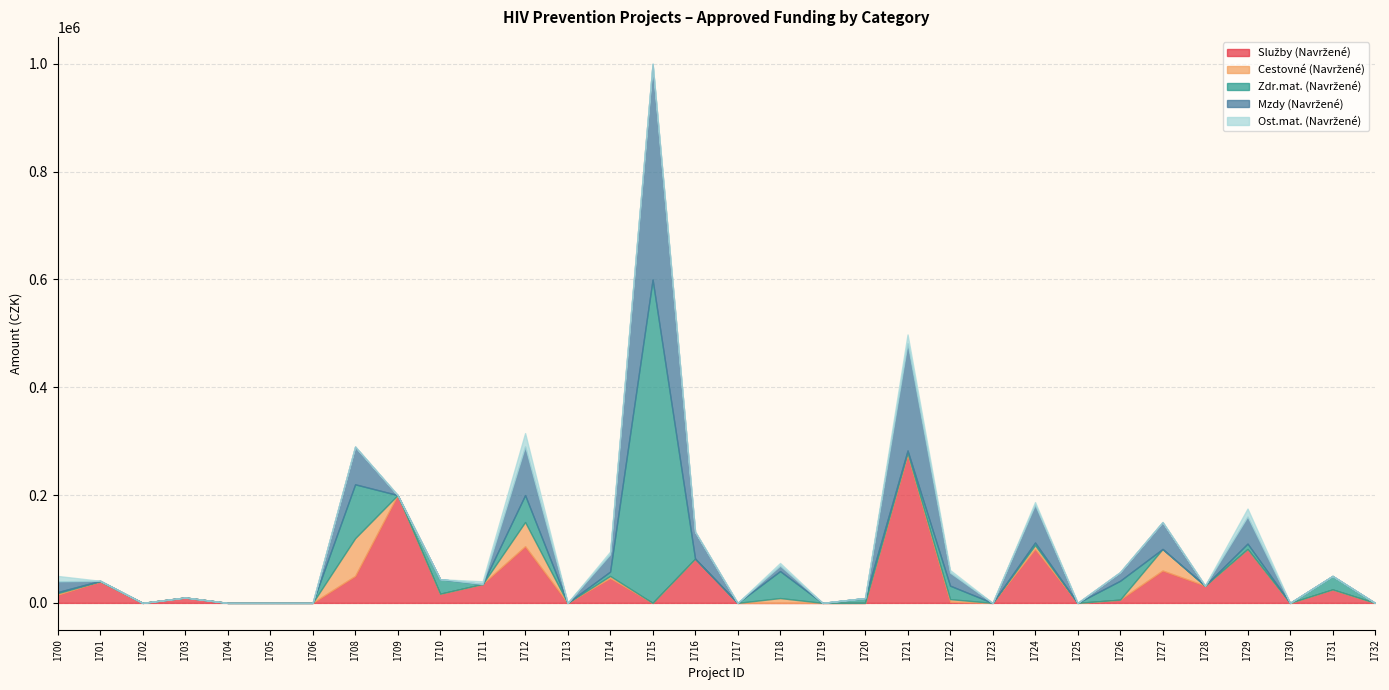

Which has a higher value, 1726 or 1719?

1726